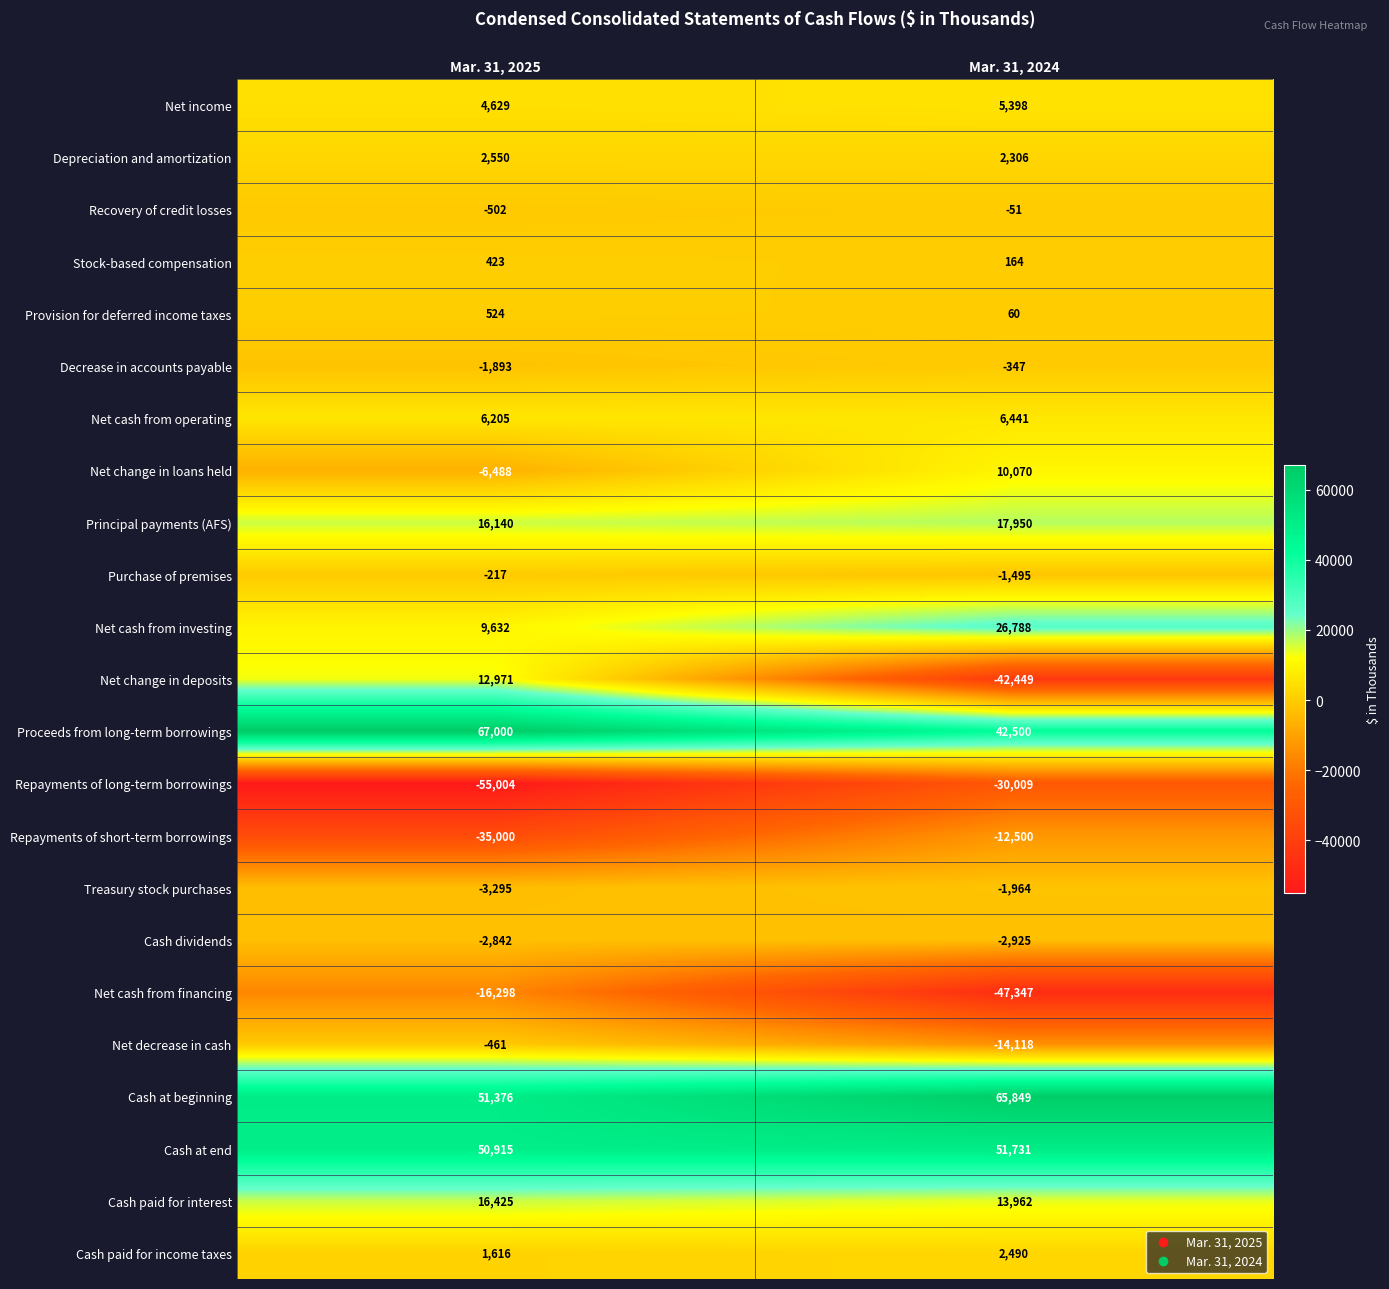

The value of Net change in deposits at Mar. 31, 2024 is -61004. True or false?

False